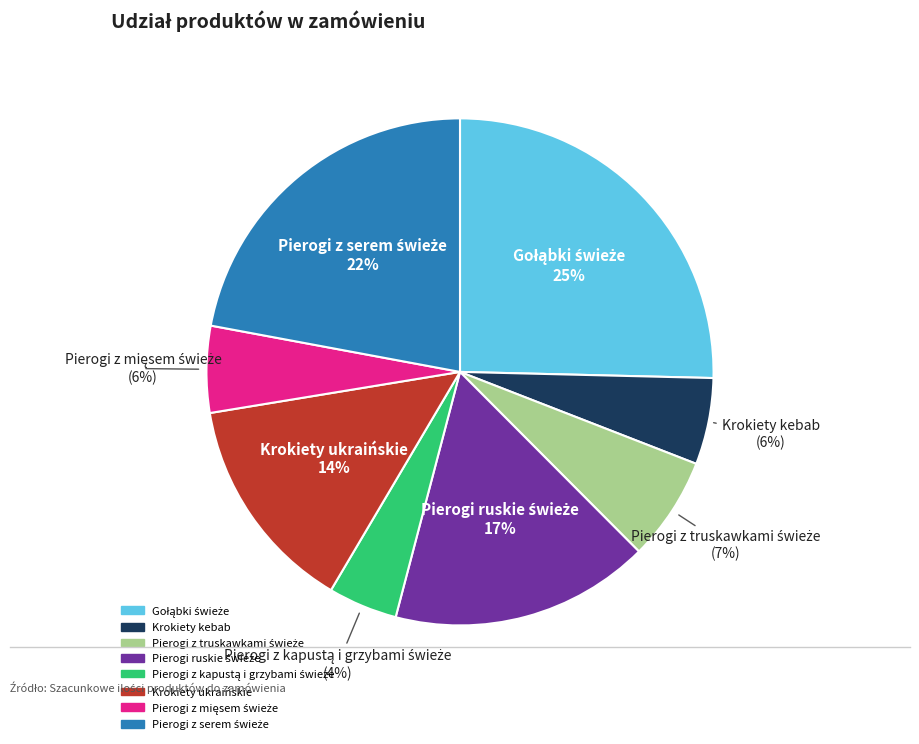

Which has a higher value, Krokiety kebab or Krokiety ukraińskie?

Krokiety ukraińskie